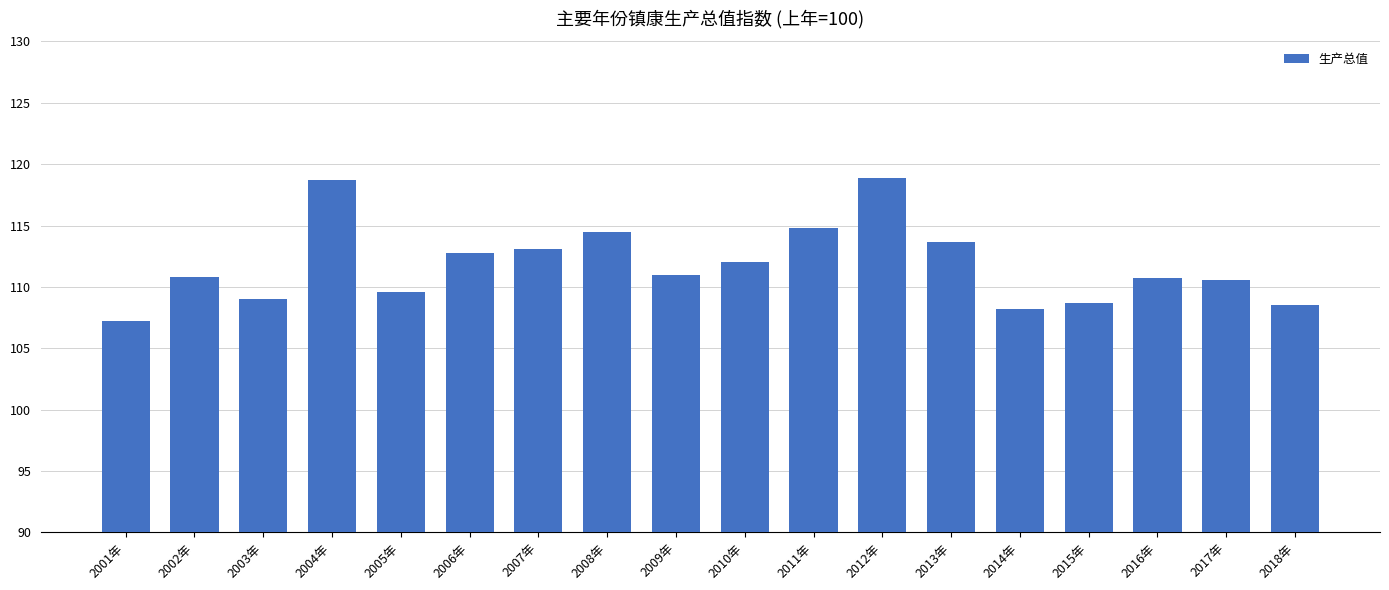

What is the smallest value displayed?

107.2